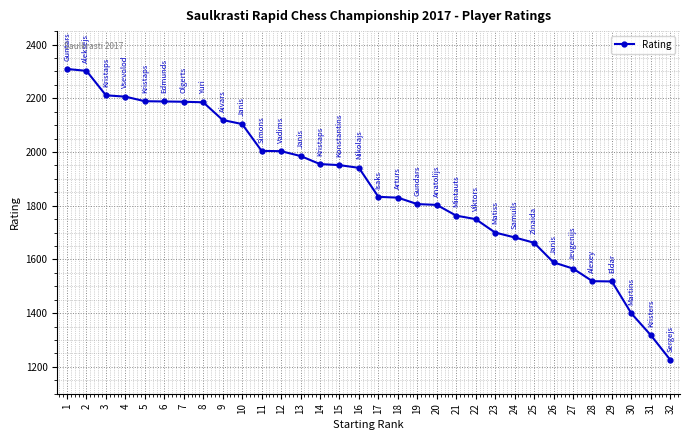

What is the greatest value displayed?

2309